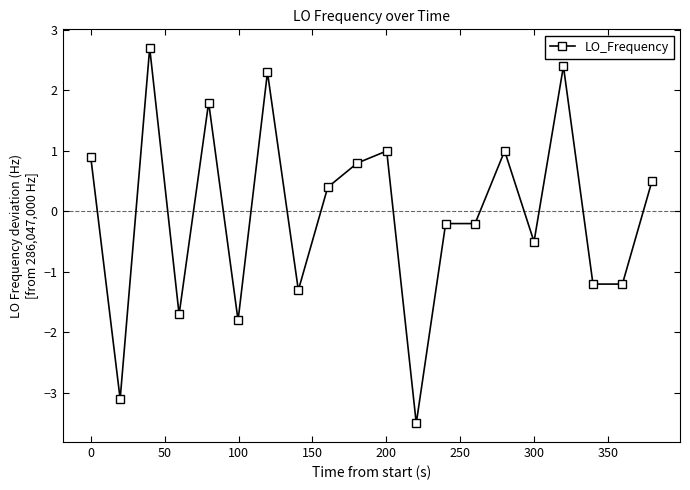

What is the smallest value displayed?

-3.5